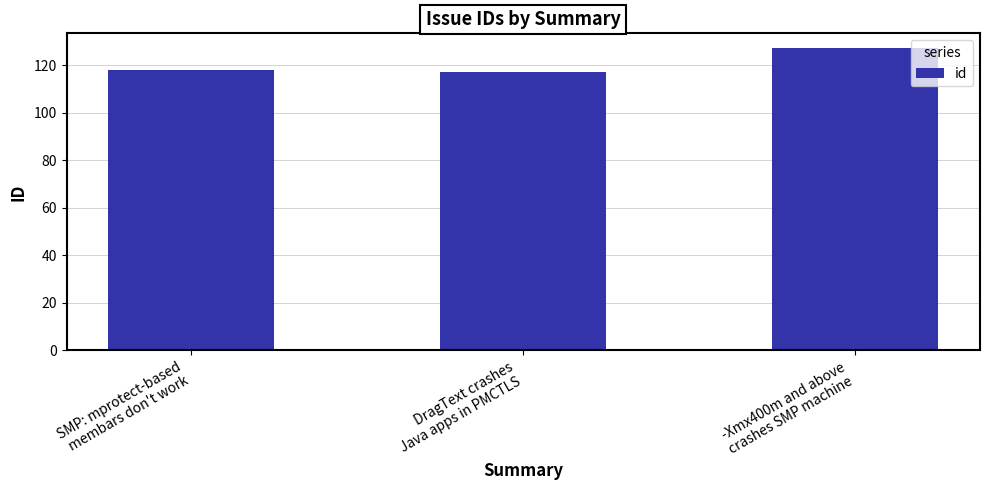

At which label is the value closest to 122?

SMP: mprotect-based
membars don't work